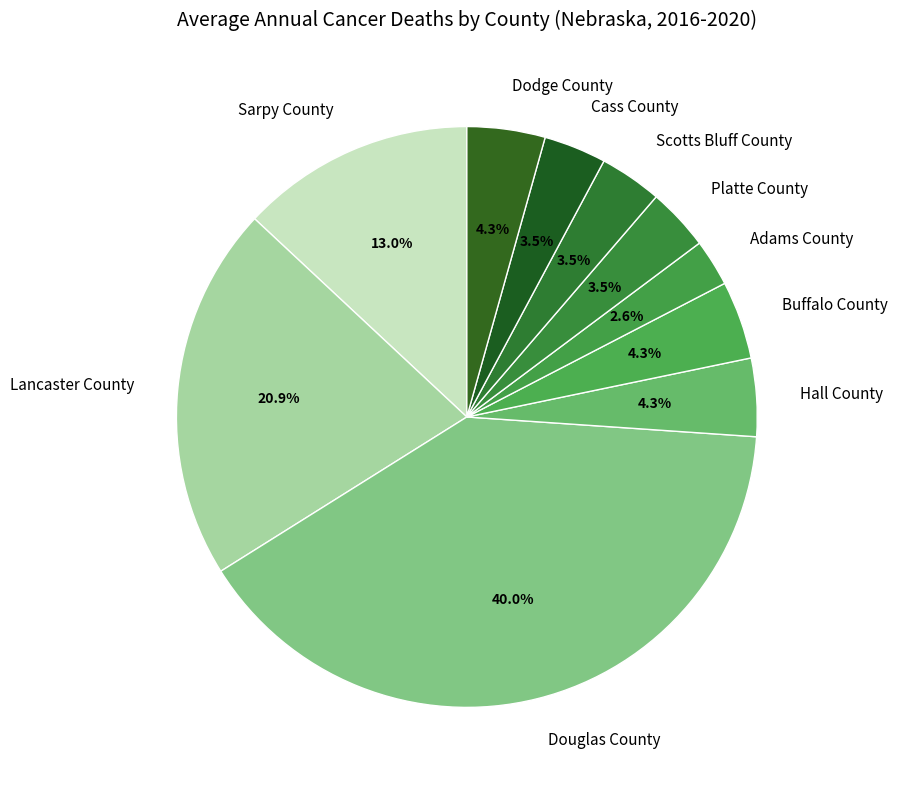

How many slices are in this pie chart?

10